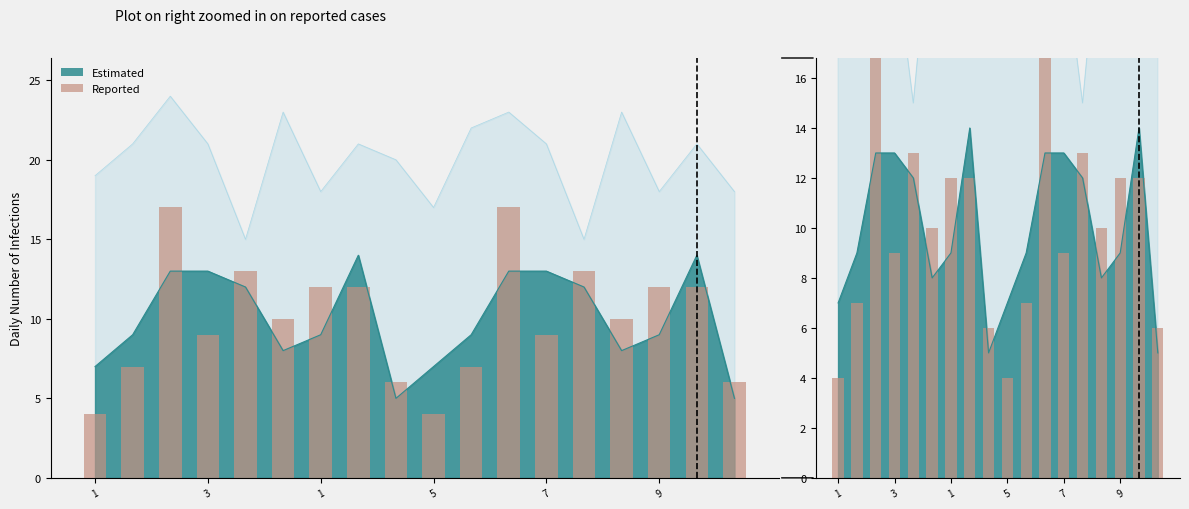

Approximately how many times larger is the value at 8 compared to 1?

0.4